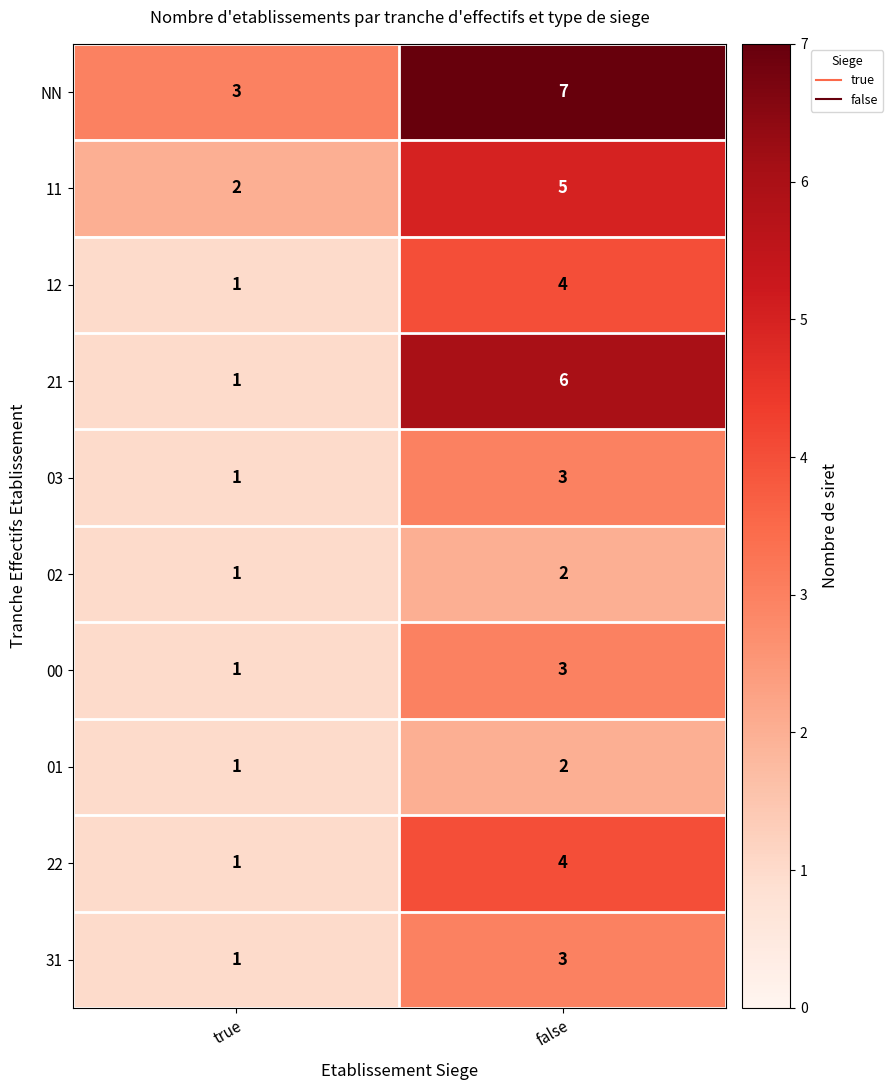

What is the total value across all series at true?

13